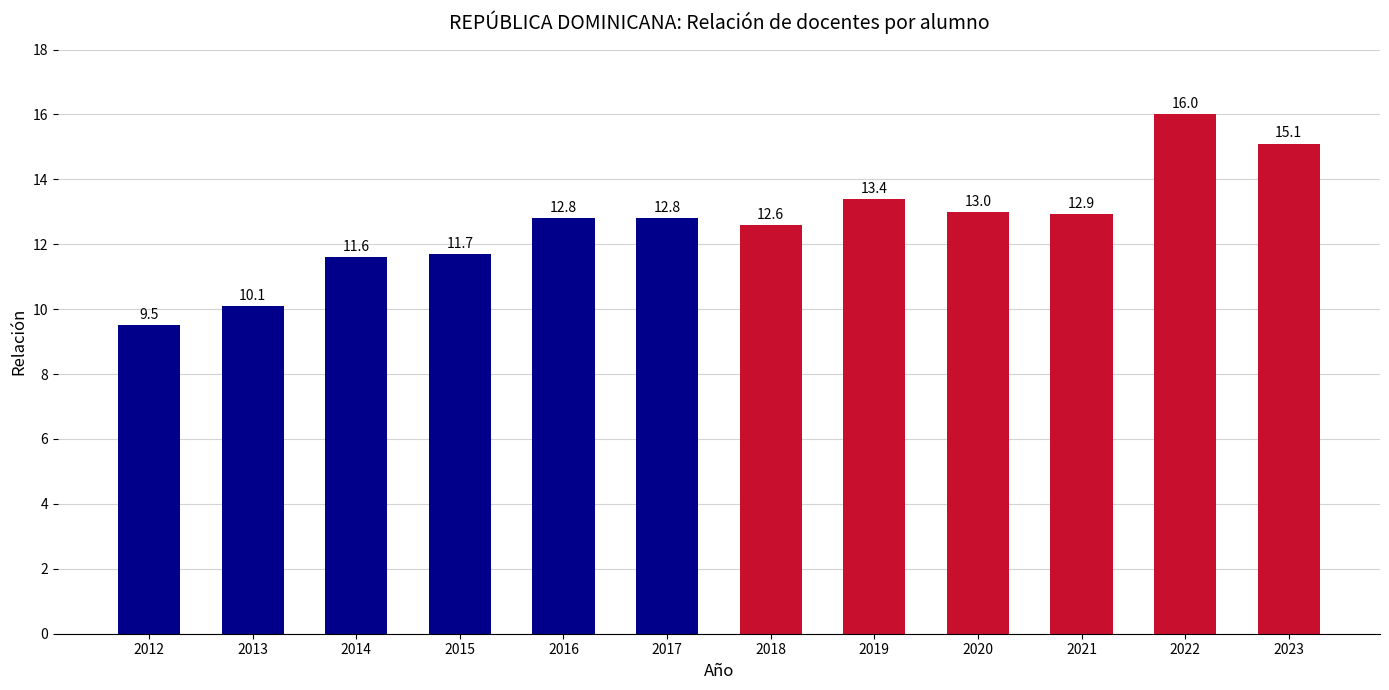

What is the sum of the values at 2016 and 2014?

24.4